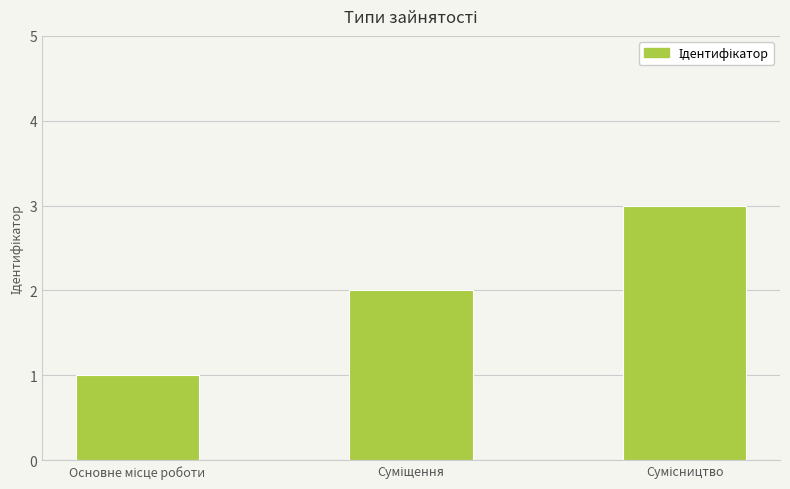

What is the maximum value shown in the chart?

3